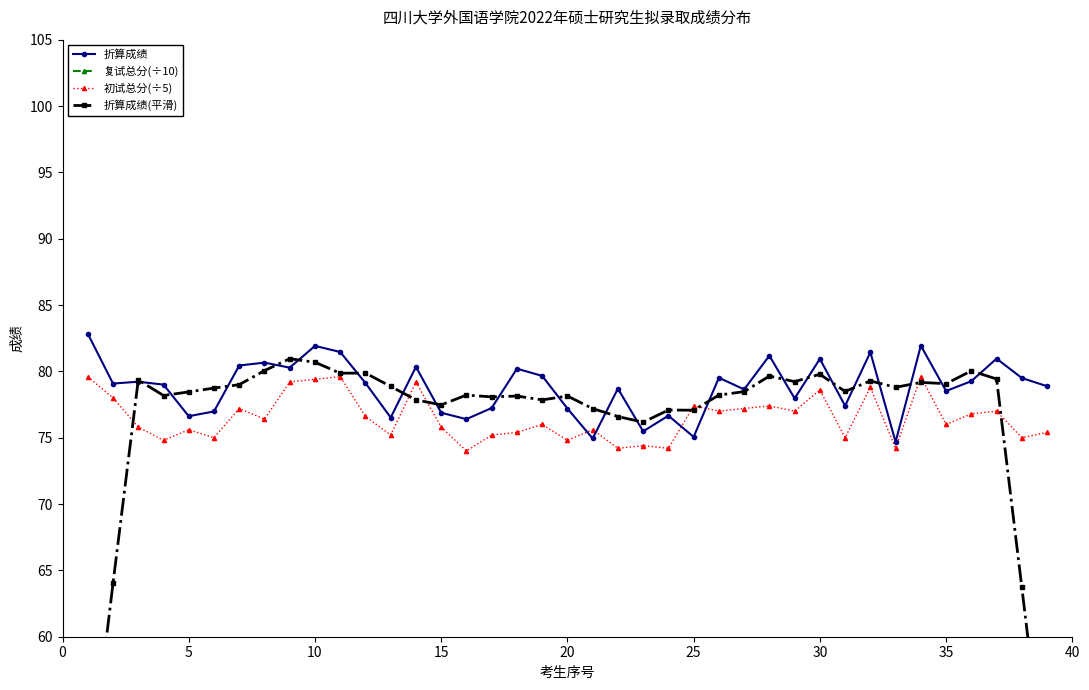

What are all the series names shown in the legend?

折算成绩, 复试总分(÷10), 初试总分(÷5), 折算成绩(平滑)